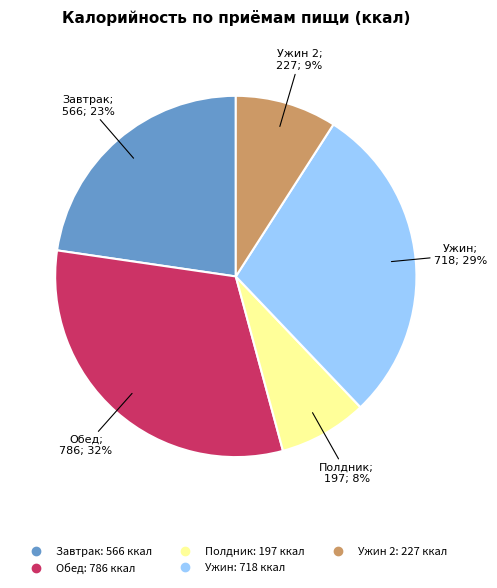

To the nearest percent, what is the difference between the largest and smallest slice percentages?

24%